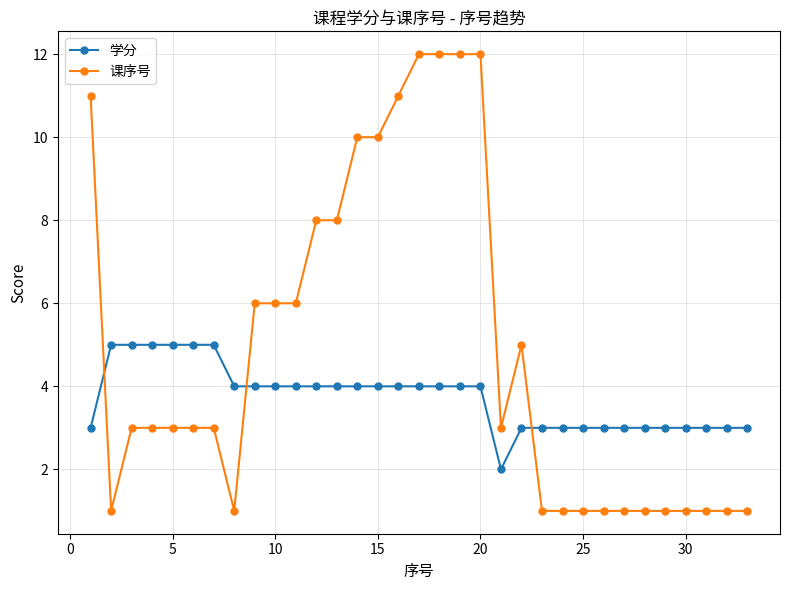

How many data points does each series have?

33